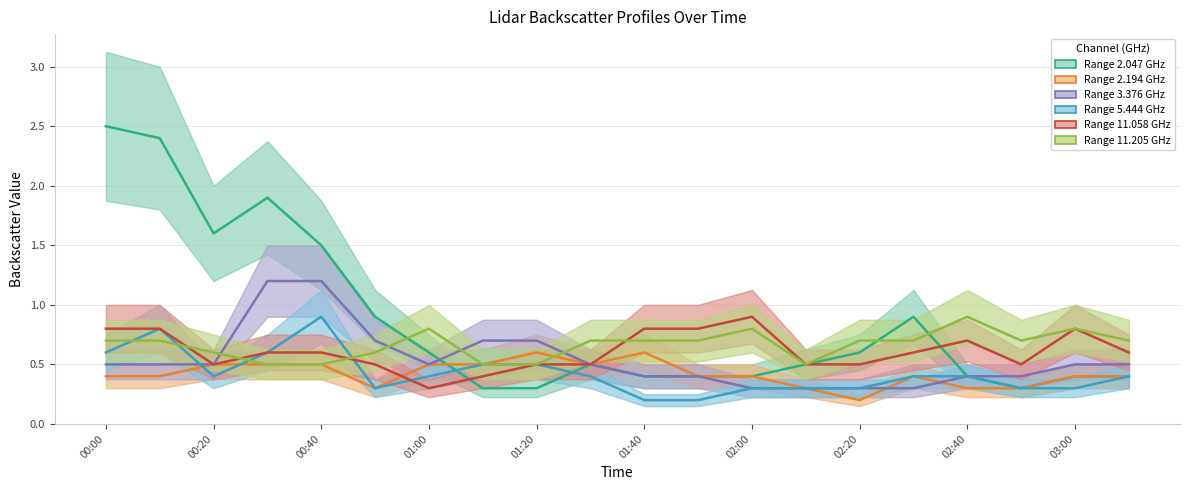

What is the total value across all series at 2017/05/10 01:30?

3.1